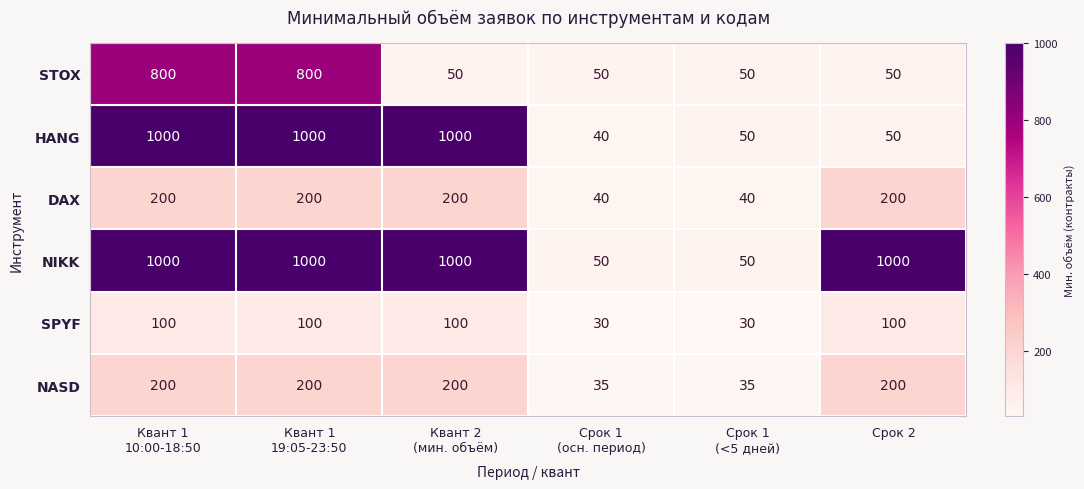

Which series changed the most between Квант 1
10:00-18:50 and Срок 1
(осн. период)?

HANG